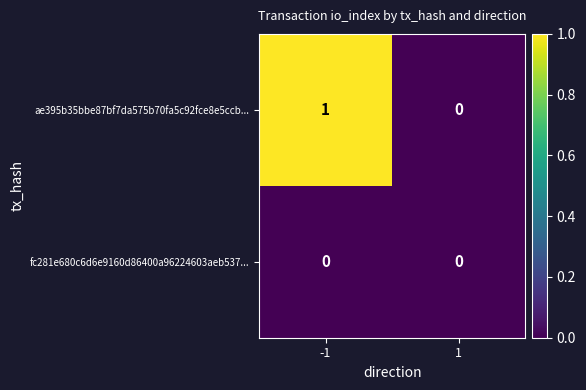

Which series has the largest total across all categories?

ae395b35bbe87bf7da575b70fa5c92fce8e5ccb...